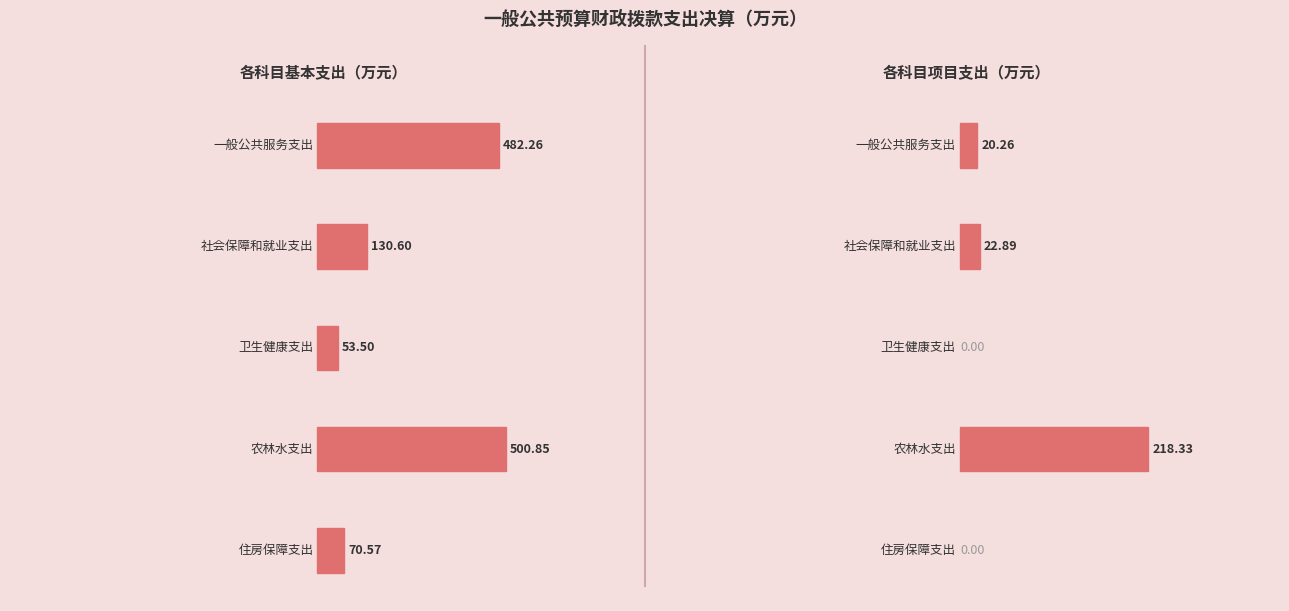

Reading right to left, list all the values displayed in this chart.

基本支出: 住房保障支出=70.6	农林水支出=500.9	卫生健康支出=53.5	社会保障和就业支出=130.6	一般公共服务支出=482.3
项目支出: 住房保障支出=0.0	农林水支出=218.3	卫生健康支出=0.0	社会保障和就业支出=22.9	一般公共服务支出=20.3